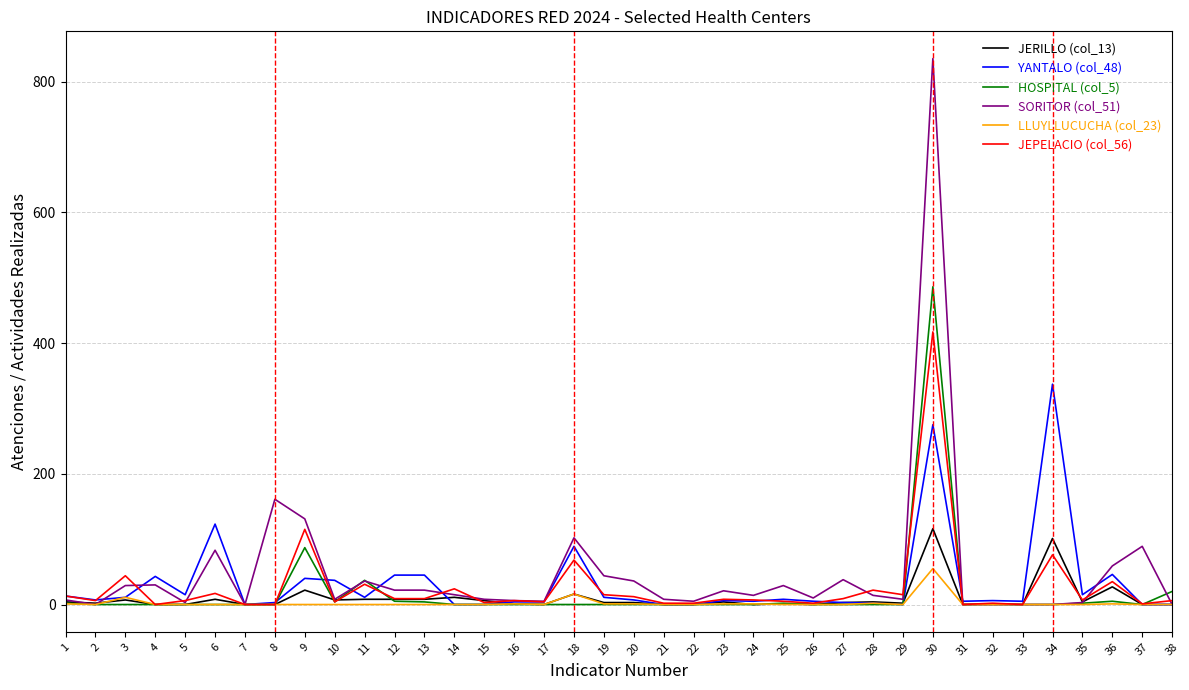

At which category is the sum across all series the highest?

30